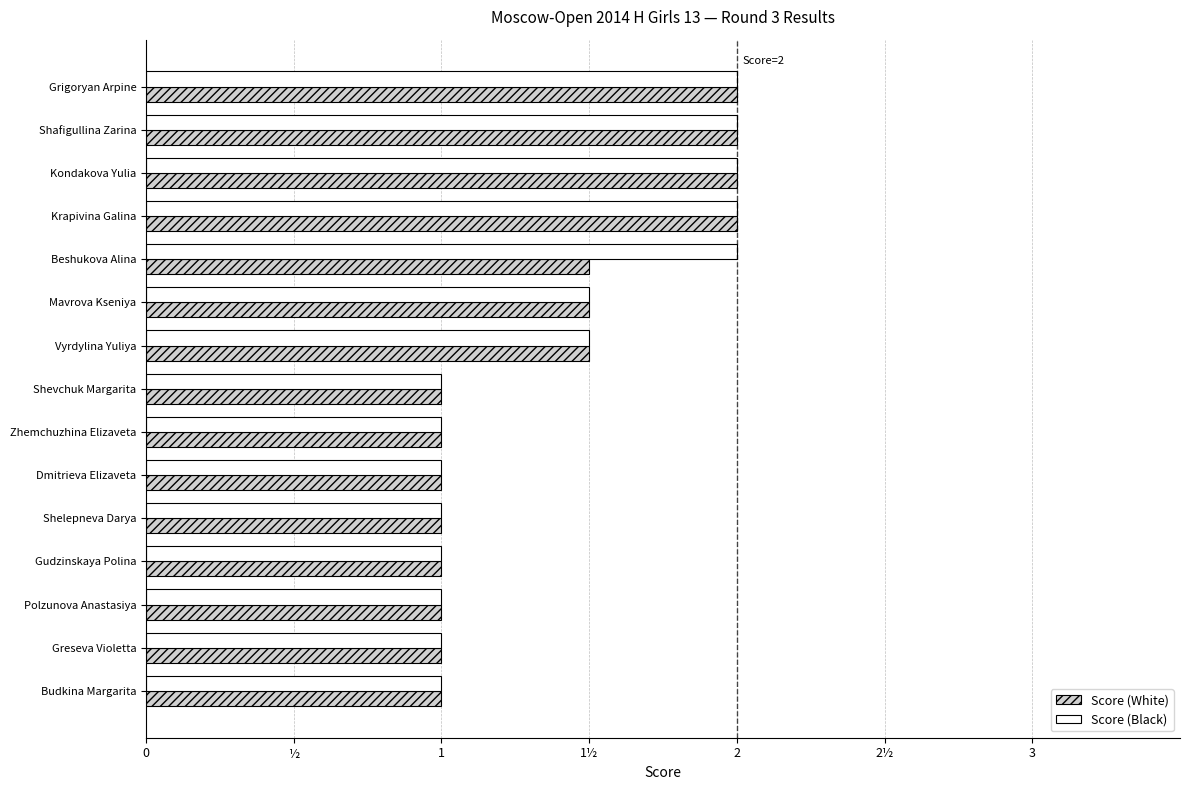

How many Score (Black) values are between 1 and 2?

15